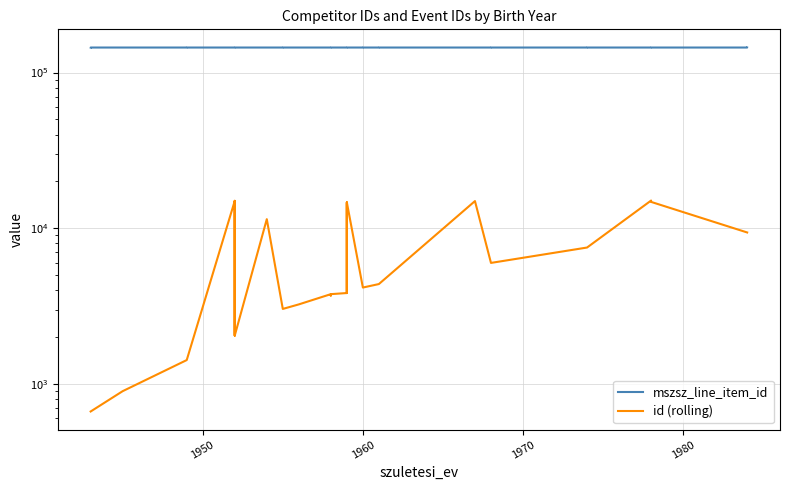

How many data points does each series have?

40